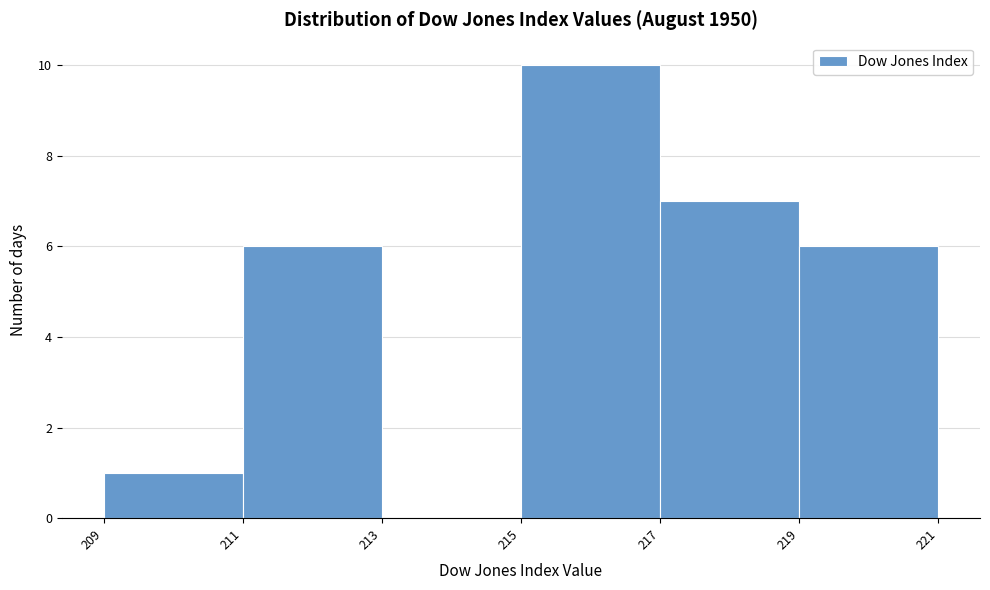

Reading left to right, list every bar in this chart as the range it spans on the x-axis followed by its height. The values are not printed on the chart, so give them approximately, as read against the axis.

209 to 211: 1
211 to 213: 6
213 to 215: 0
215 to 217: 10
217 to 219: 7
219 to 221: 6